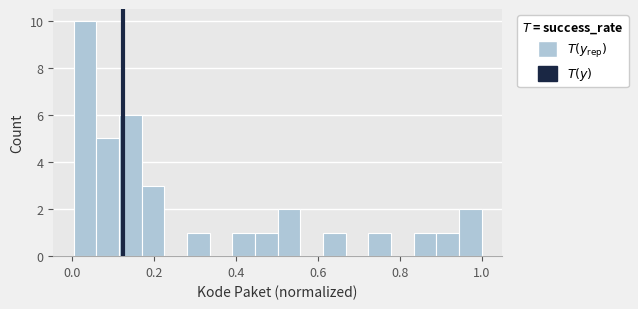

Read against the x-axis, roughly where is the centre of the tallest bar?

0.04